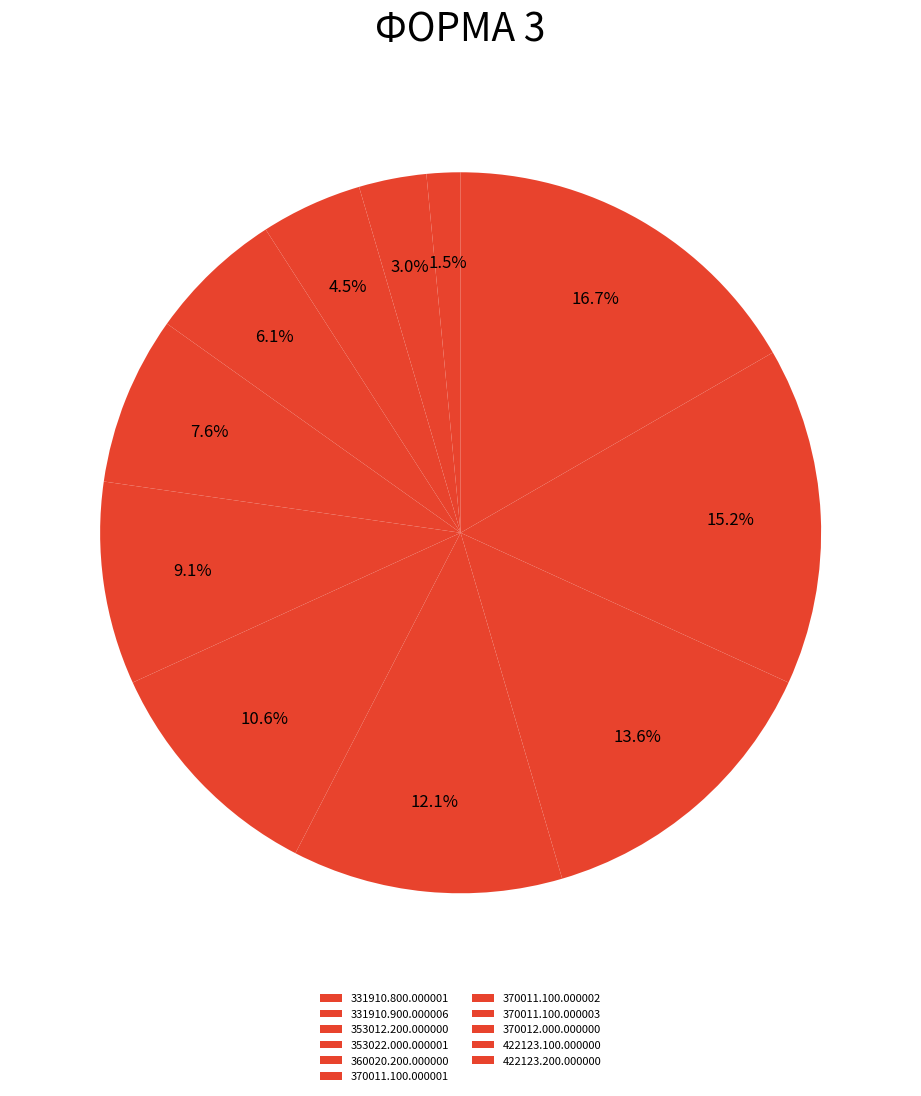

Approximately how many times larger is the value at 353012.200.000000 compared to 360020.200.000000?

0.6